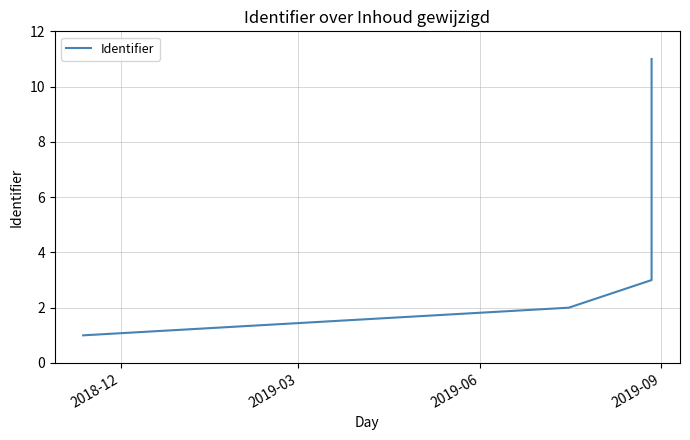

Does the chart have visible grid lines?

Yes